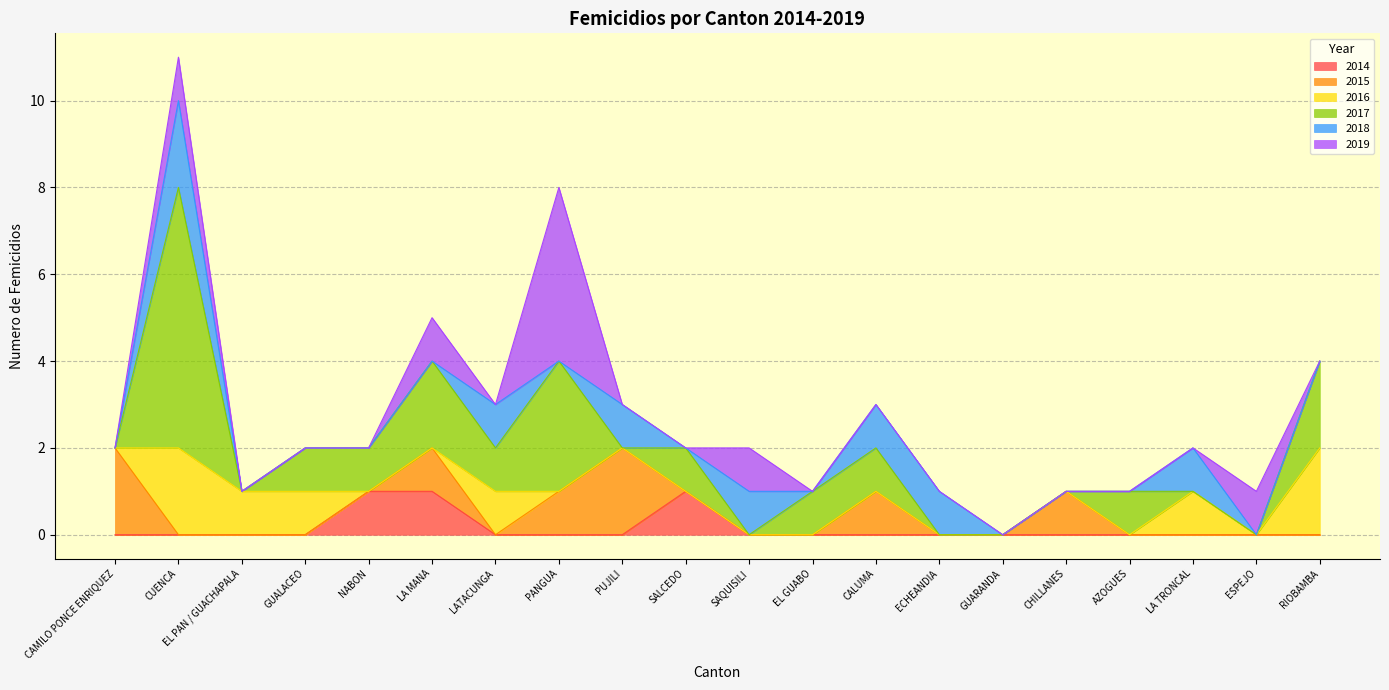

Reading left to right, list all the values displayed in this chart.

2014: CAMILO PONCE ENRIQUEZ=0	CUENCA=0	EL PAN / GUACHAPALA=0	GUALACEO=0	NABON=1	LA MANA=1	LATACUNGA=0	PANGUA=0	PUJILI=0	SALCEDO=1	SAQUISILI=0	EL GUABO=0	CALUMA=0	ECHEANDIA=0	GUARANDA=0	CHILLANES=0	AZOGUES=0	LA TRONCAL=0	ESPEJO=0	RIOBAMBA=0
2015: CAMILO PONCE ENRIQUEZ=2	CUENCA=0	EL PAN / GUACHAPALA=0	GUALACEO=0	NABON=0	LA MANA=1	LATACUNGA=0	PANGUA=1	PUJILI=2	SALCEDO=0	SAQUISILI=0	EL GUABO=0	CALUMA=1	ECHEANDIA=0	GUARANDA=0	CHILLANES=1	AZOGUES=0	LA TRONCAL=0	ESPEJO=0	RIOBAMBA=0
2016: CAMILO PONCE ENRIQUEZ=0	CUENCA=2	EL PAN / GUACHAPALA=1	GUALACEO=1	NABON=0	LA MANA=0	LATACUNGA=1	PANGUA=0	PUJILI=0	SALCEDO=0	SAQUISILI=0	EL GUABO=0	CALUMA=0	ECHEANDIA=0	GUARANDA=0	CHILLANES=0	AZOGUES=0	LA TRONCAL=1	ESPEJO=0	RIOBAMBA=2
2017: CAMILO PONCE ENRIQUEZ=0	CUENCA=6	EL PAN / GUACHAPALA=0	GUALACEO=1	NABON=1	LA MANA=2	LATACUNGA=1	PANGUA=3	PUJILI=0	SALCEDO=1	SAQUISILI=0	EL GUABO=1	CALUMA=1	ECHEANDIA=0	GUARANDA=0	CHILLANES=0	AZOGUES=1	LA TRONCAL=0	ESPEJO=0	RIOBAMBA=2
2018: CAMILO PONCE ENRIQUEZ=0	CUENCA=2	EL PAN / GUACHAPALA=0	GUALACEO=0	NABON=0	LA MANA=0	LATACUNGA=1	PANGUA=0	PUJILI=1	SALCEDO=0	SAQUISILI=1	EL GUABO=0	CALUMA=1	ECHEANDIA=1	GUARANDA=0	CHILLANES=0	AZOGUES=0	LA TRONCAL=1	ESPEJO=0	RIOBAMBA=0
2019: CAMILO PONCE ENRIQUEZ=0	CUENCA=1	EL PAN / GUACHAPALA=0	GUALACEO=0	NABON=0	LA MANA=1	LATACUNGA=0	PANGUA=4	PUJILI=0	SALCEDO=0	SAQUISILI=1	EL GUABO=0	CALUMA=0	ECHEANDIA=0	GUARANDA=0	CHILLANES=0	AZOGUES=0	LA TRONCAL=0	ESPEJO=1	RIOBAMBA=0